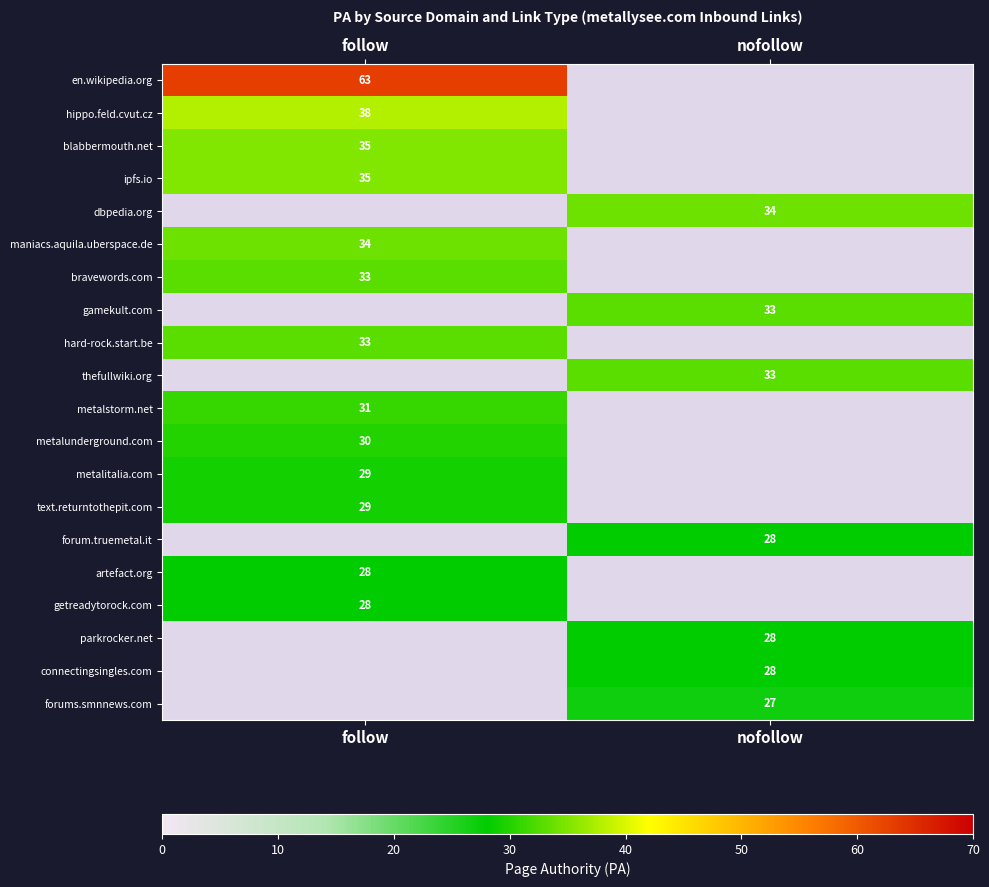

Is it true that blabbermouth.net equals 61 at follow?

False